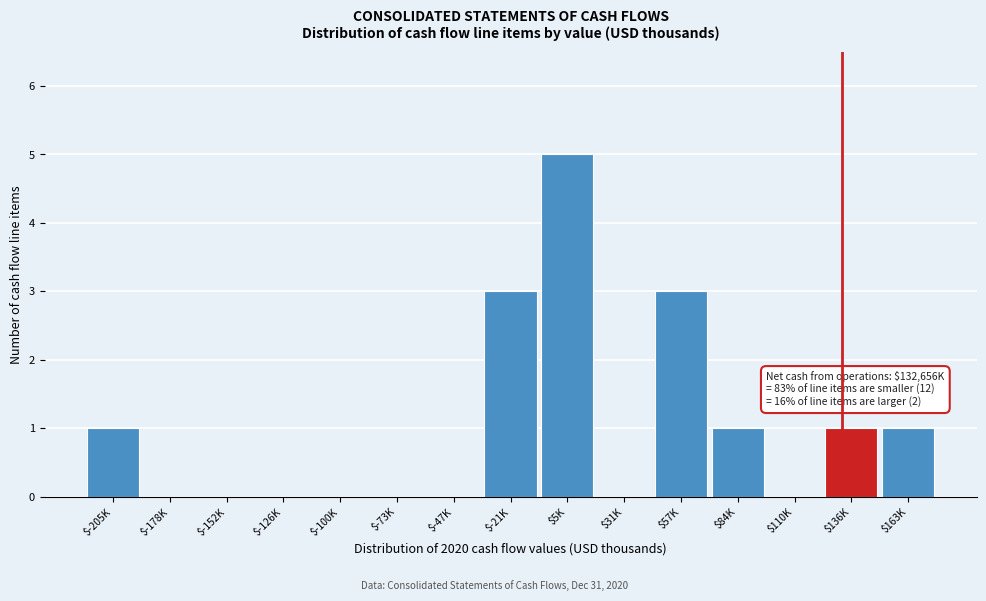

What is the maximum value shown in the chart?

5